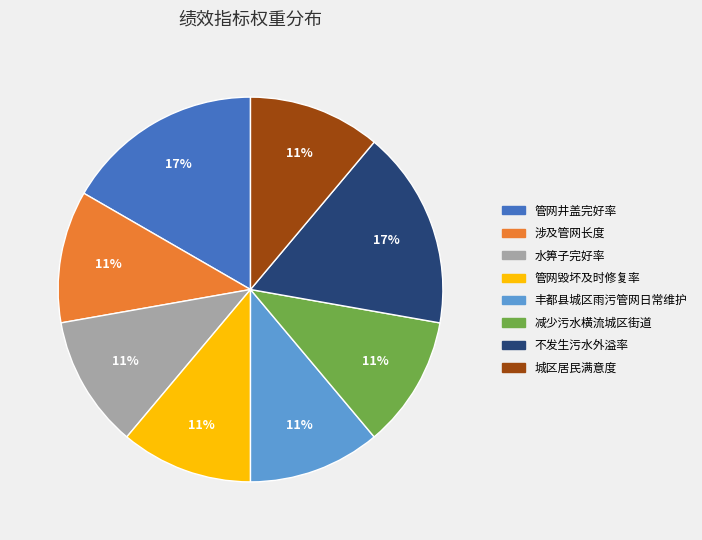

Is it true that 减少污水横流城区街道 is 11% of the pie?

True